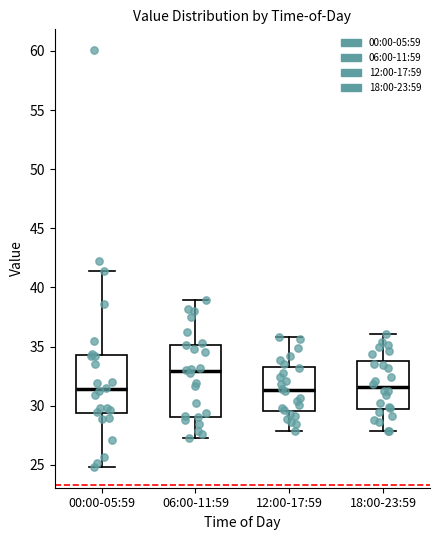

Which box's median line is the highest?

06:00-11:59